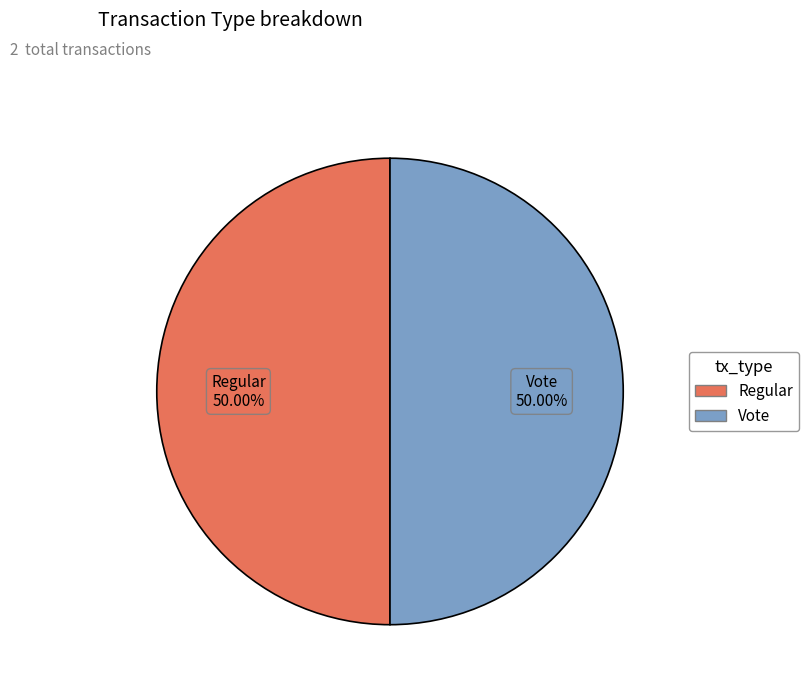

What is the ratio of the value at Vote to the value at Regular?

1.0